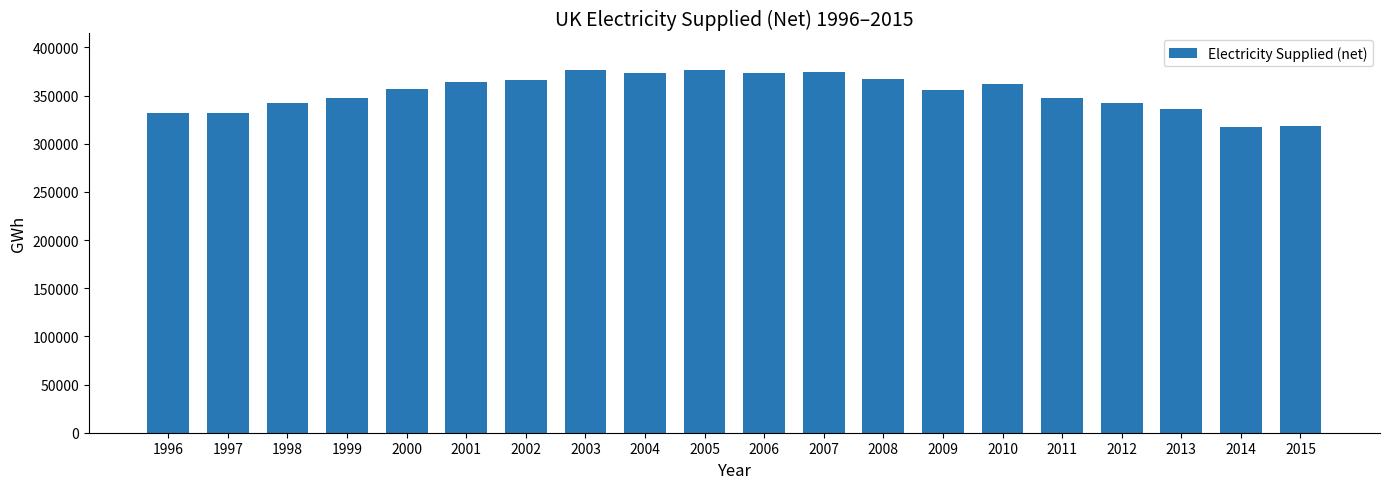

What is the minimum value shown in the chart?

317733